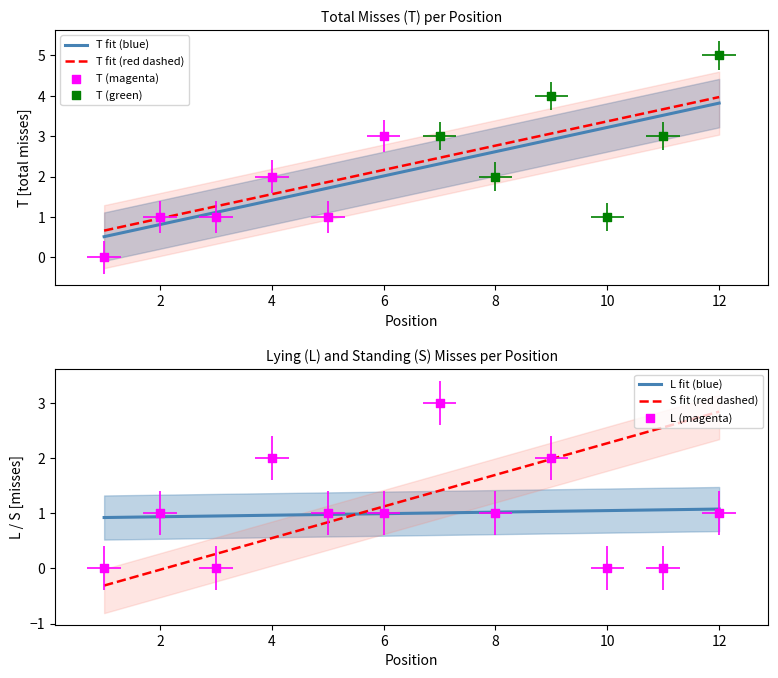

Is the value of Missed Shots (T) at 3 greater than the value of Standing Misses (S) at 10?

No